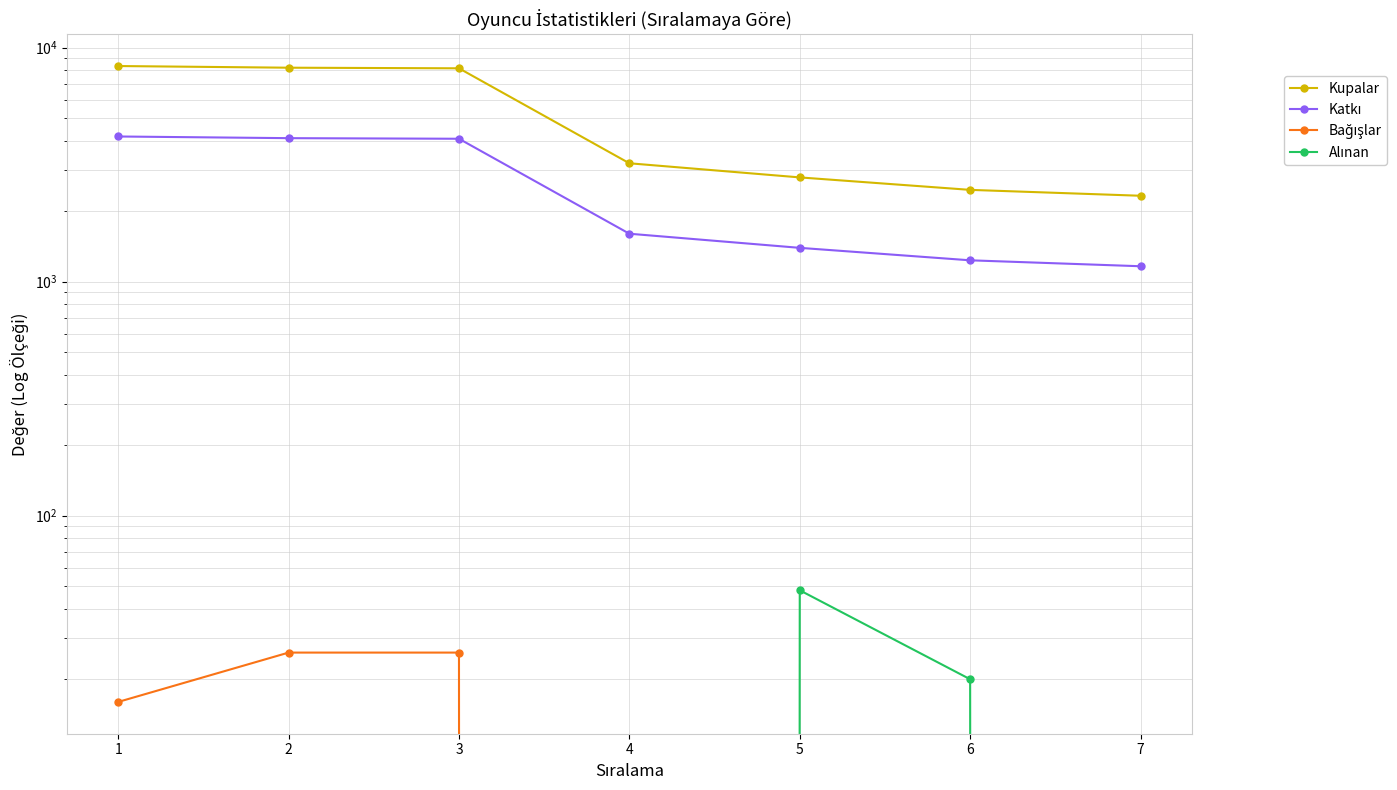

What is the highest value of the Kupalar series?

8347